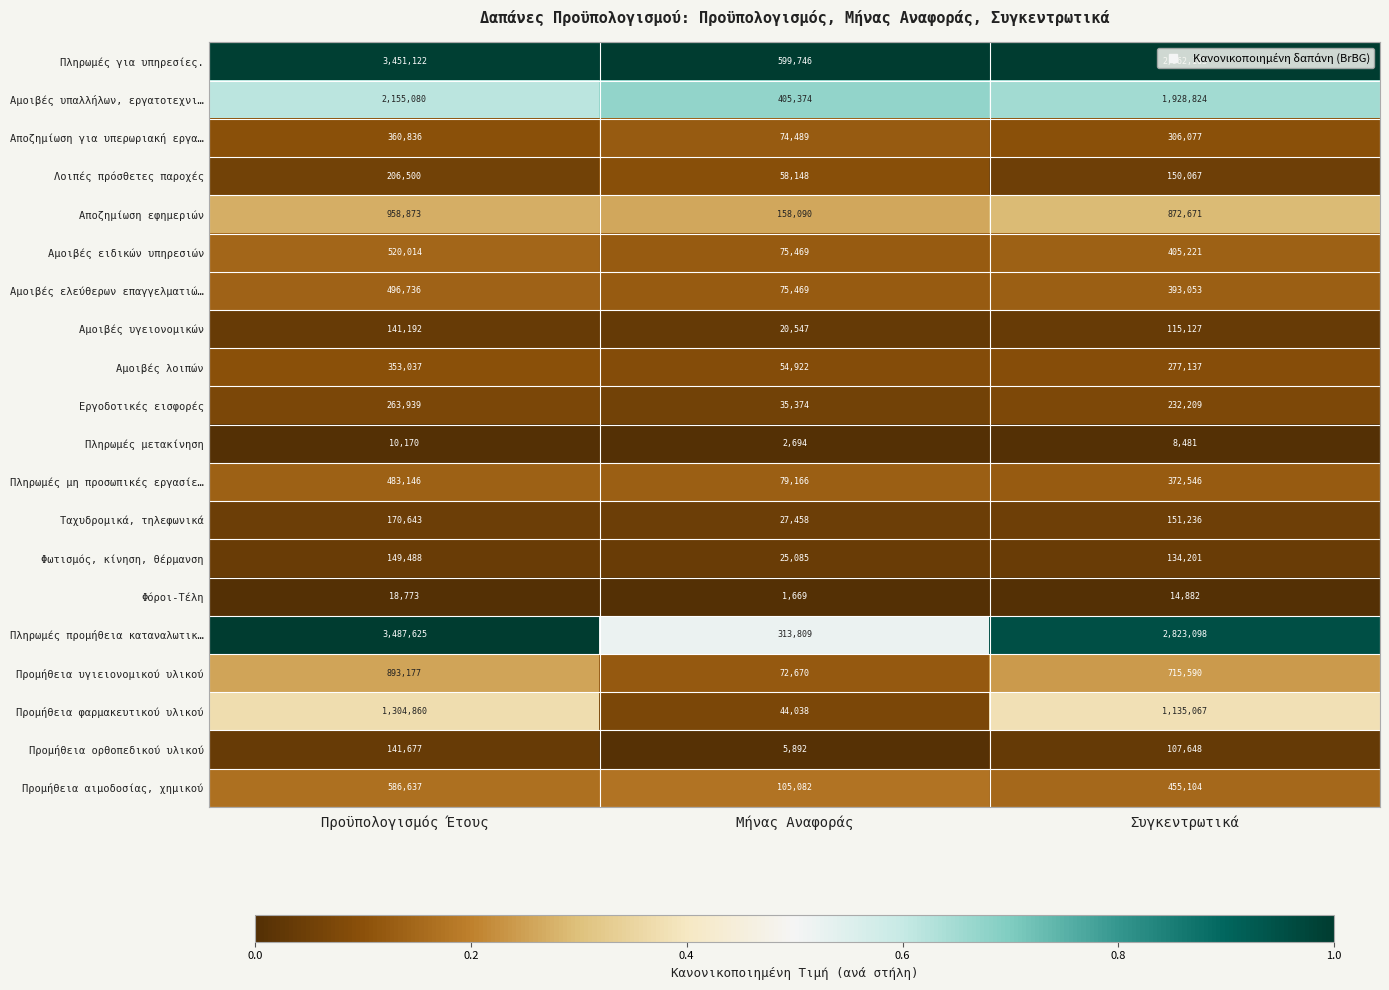

Which category has the highest value across all series?

Προϋπολογισμός Έτους